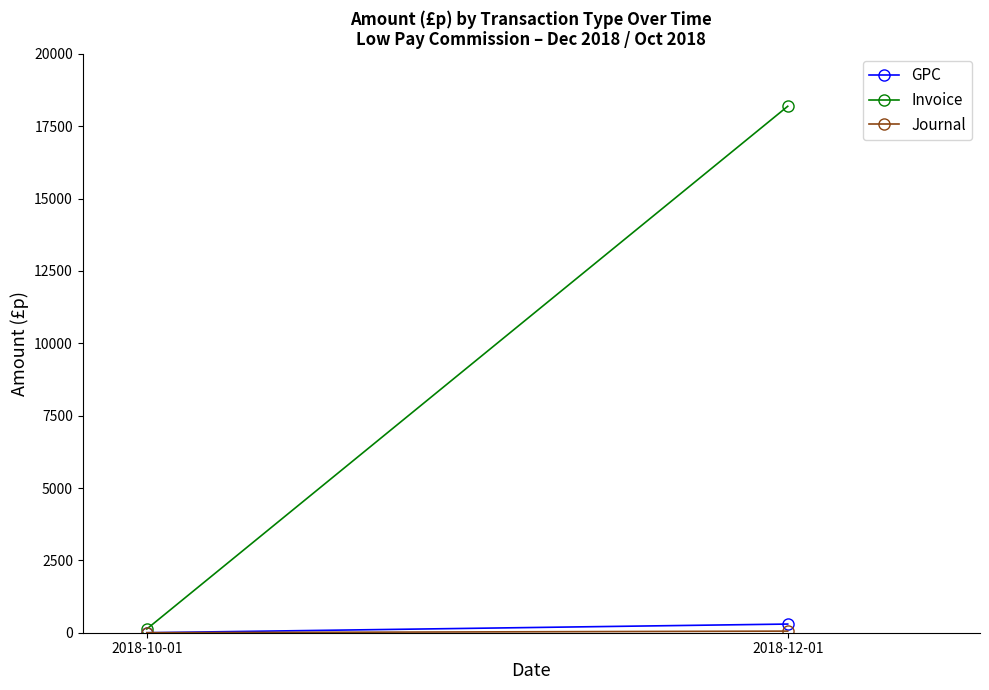

Is it true that Invoice equals 193.7 at 2018-10-01?

False